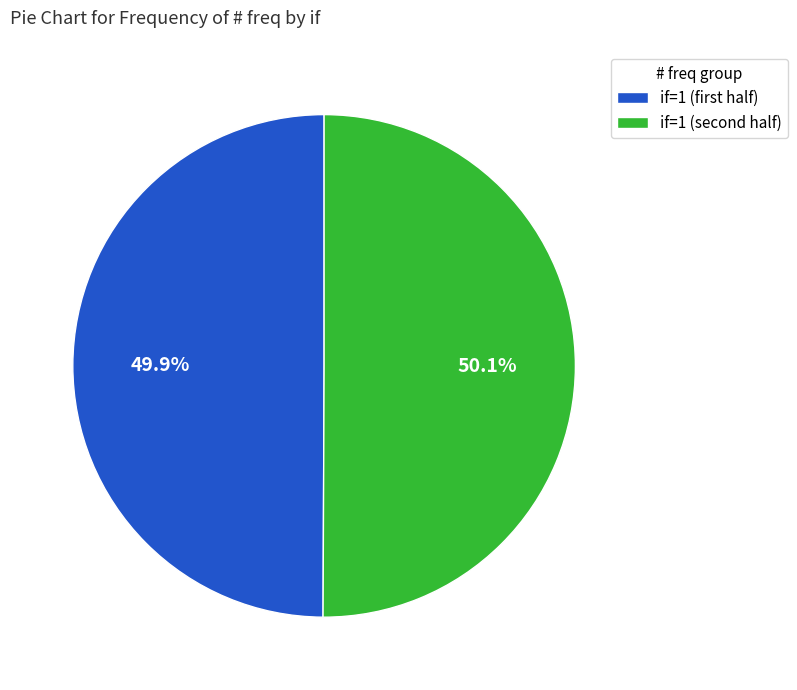

Is there any slice that represents more than half of the pie?

Yes